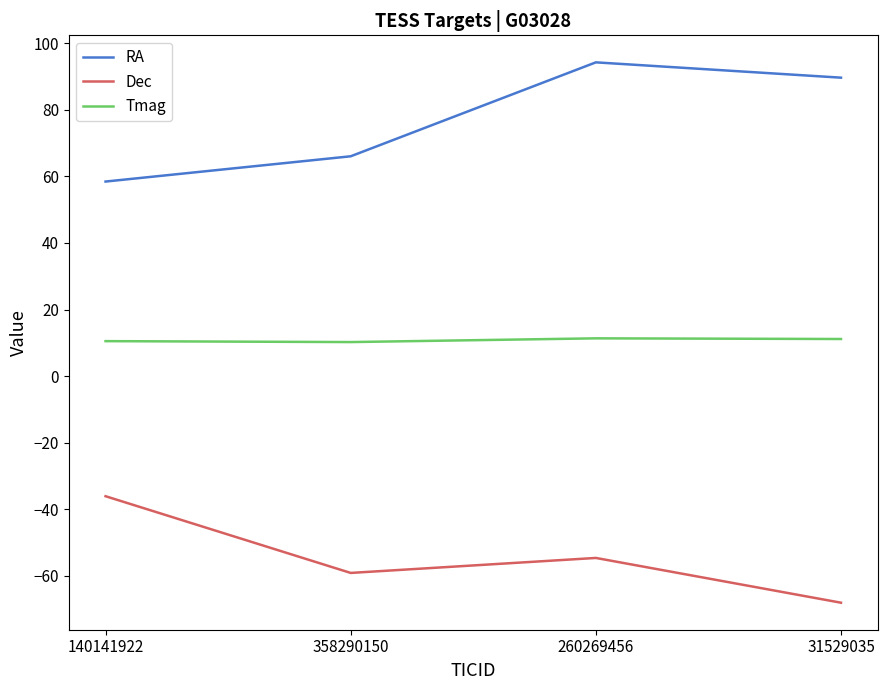

What is the sum of the RA values at 140141922 and 31529035?

148.1